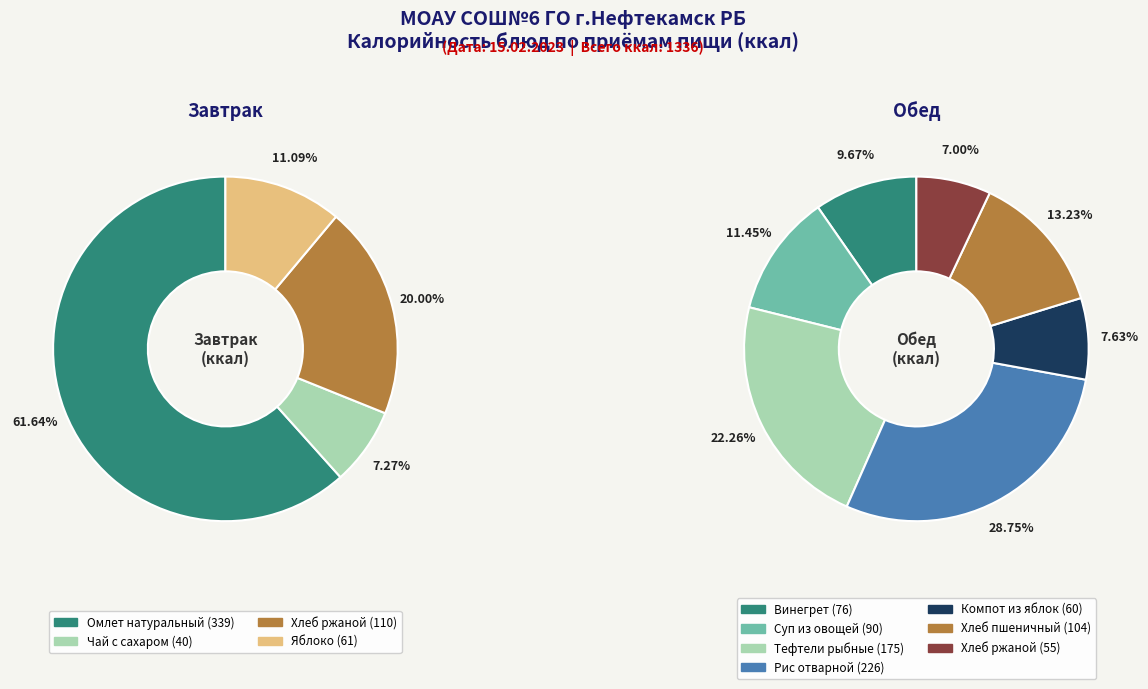

Is there any slice that represents more than half of the pie?

No